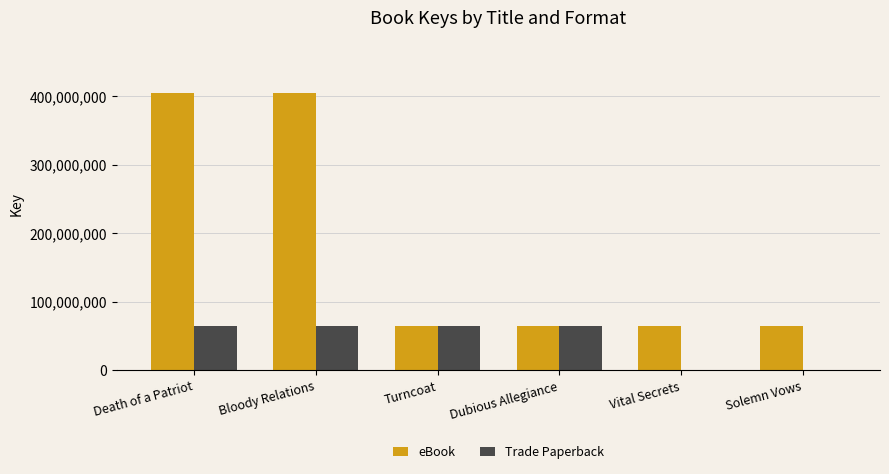

The value of eBook at Vital Secrets is 65241156. True or false?

True